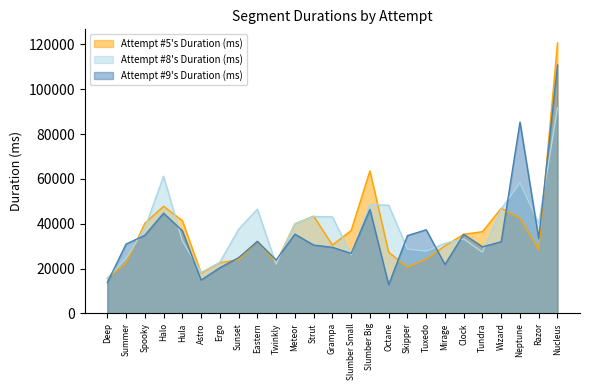

How many lines are shown in the chart?

3